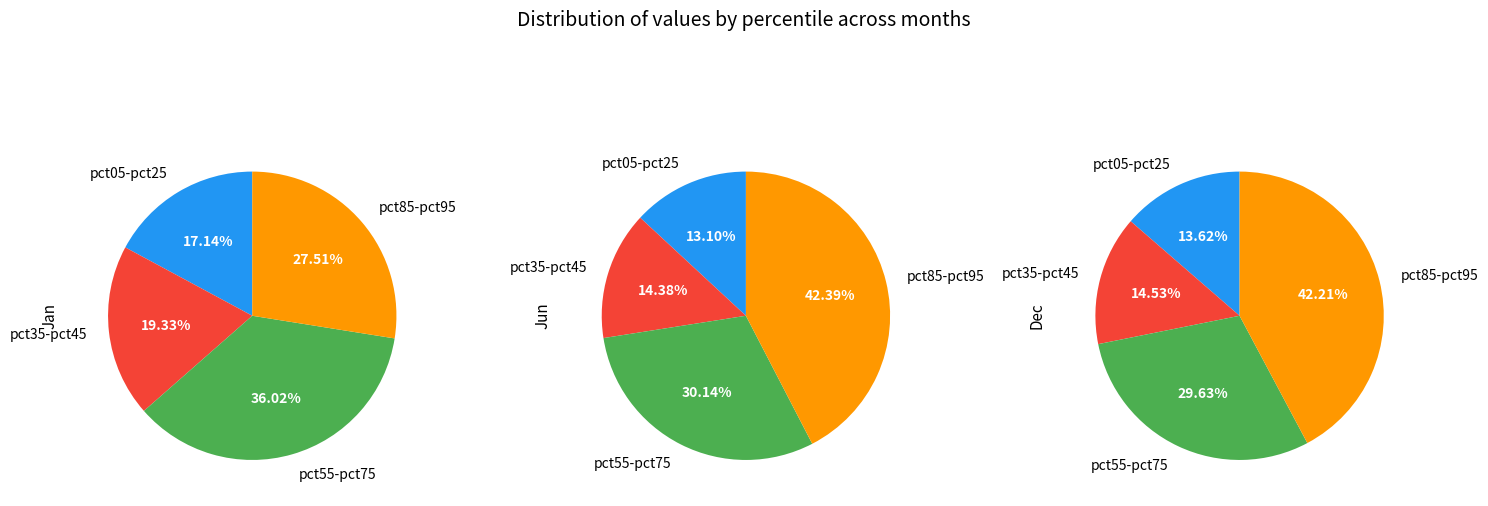

Which series has the largest range (max minus min)?

Jun